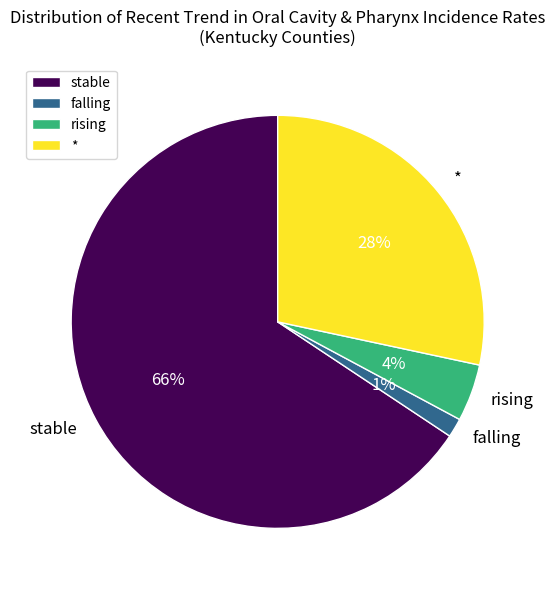

Is there any slice that represents more than half of the pie?

Yes